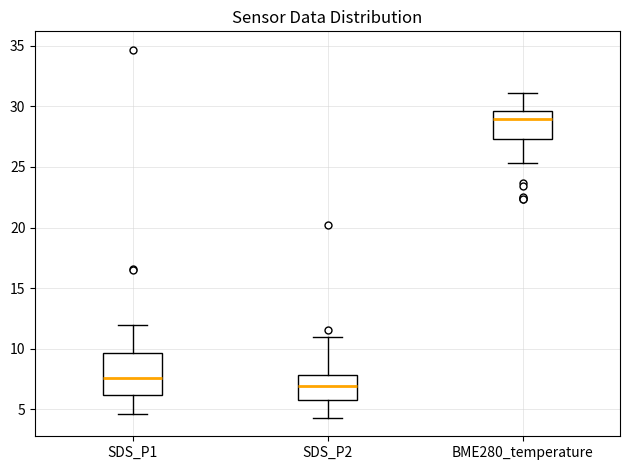

Which box's median line is the lowest?

SDS_P2